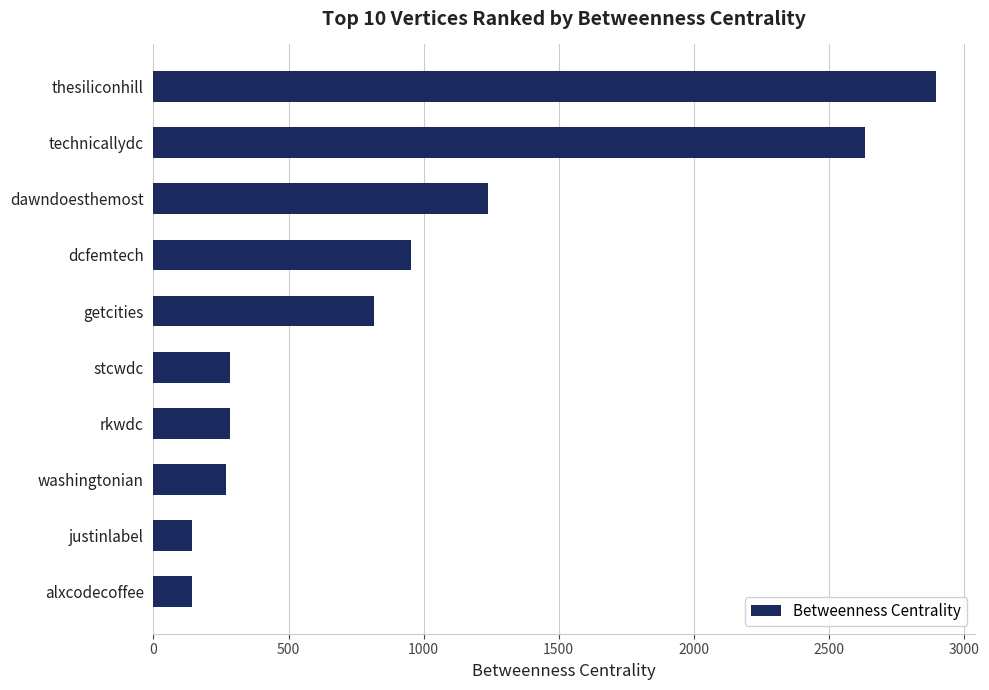

The chart shows a value of 177.0 at stcwdc. True or false?

False